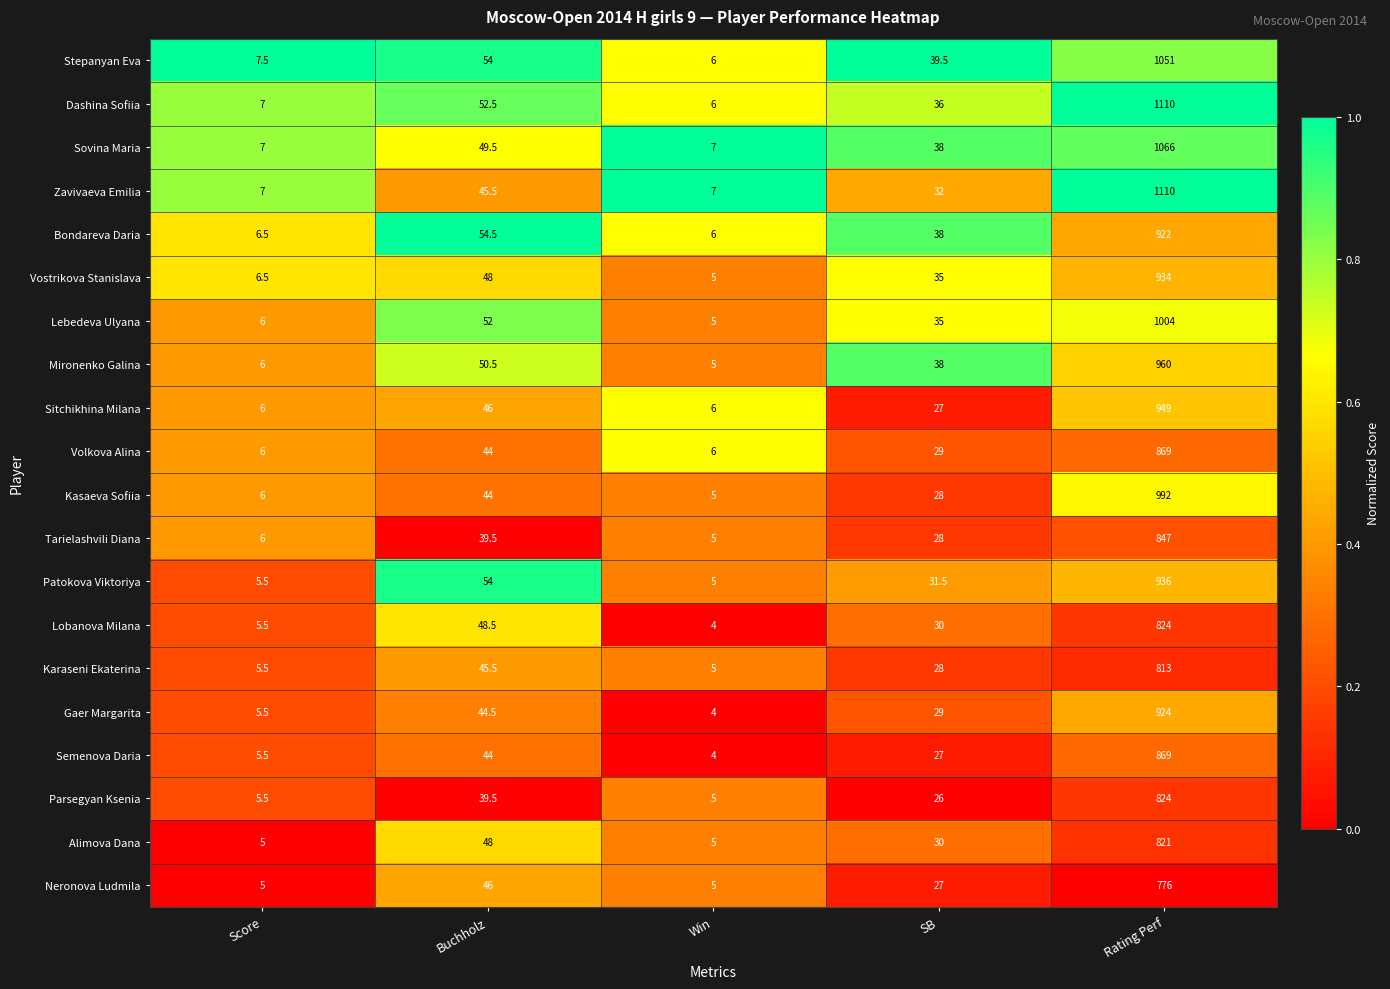

What is the sum of all Stepanyan Eva values?

1158.0